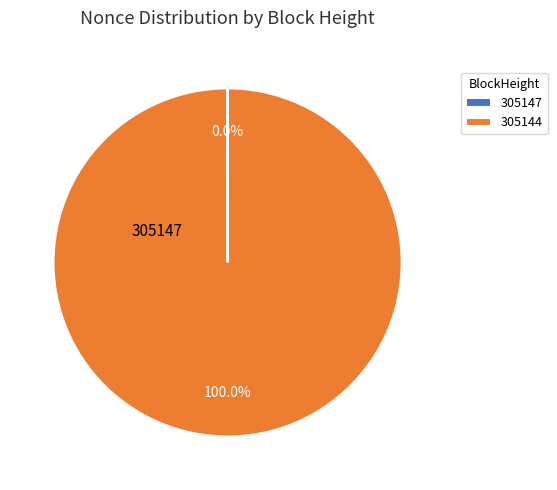

What percentage is the 305144 slice, to the nearest percent?

100%